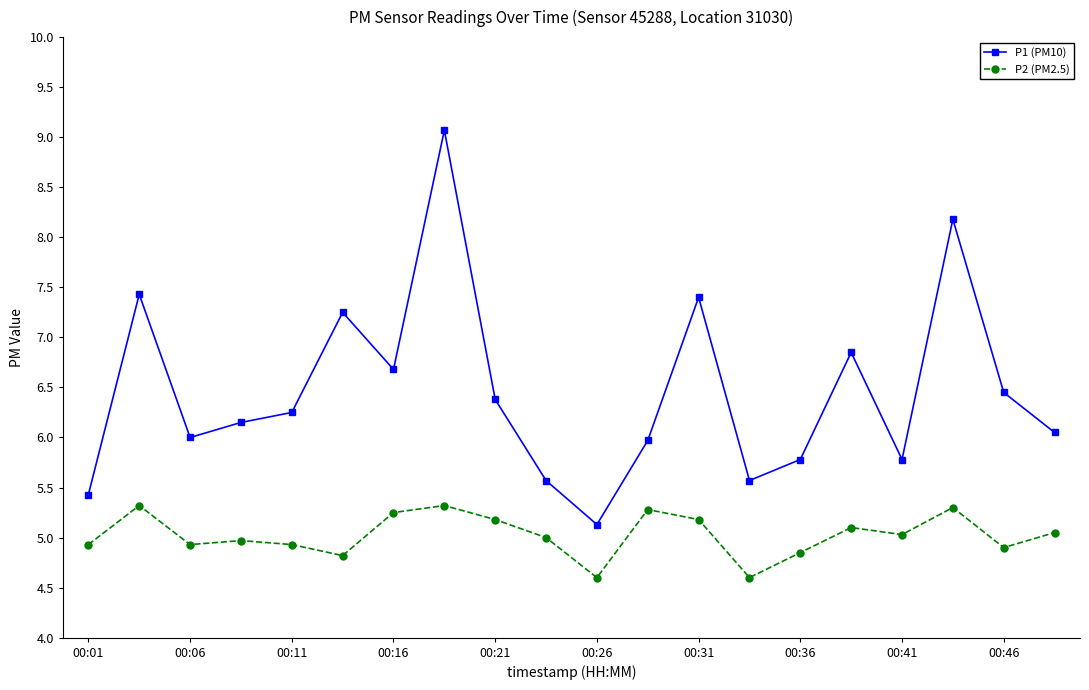

What is the difference between the maximum and second lowest values in the P2 (PM2.5) series?

0.7